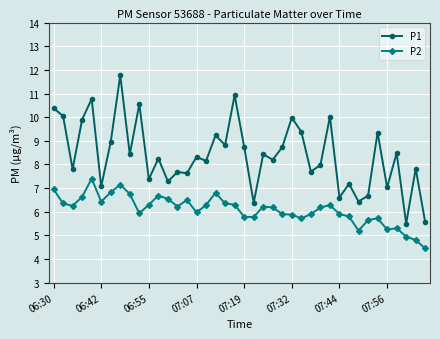

True or false: P1 and P2 intersect in this chart.

False